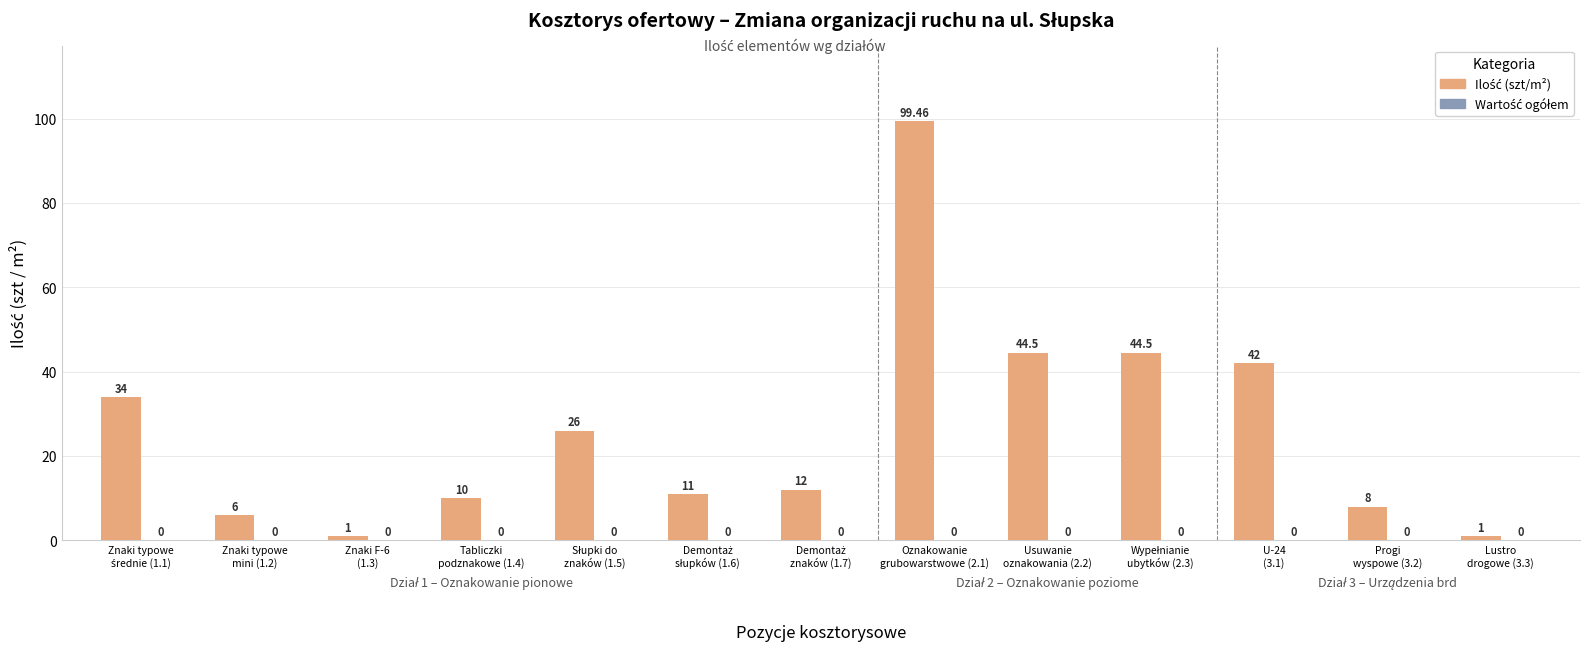

Does the chart contain any negative values?

No